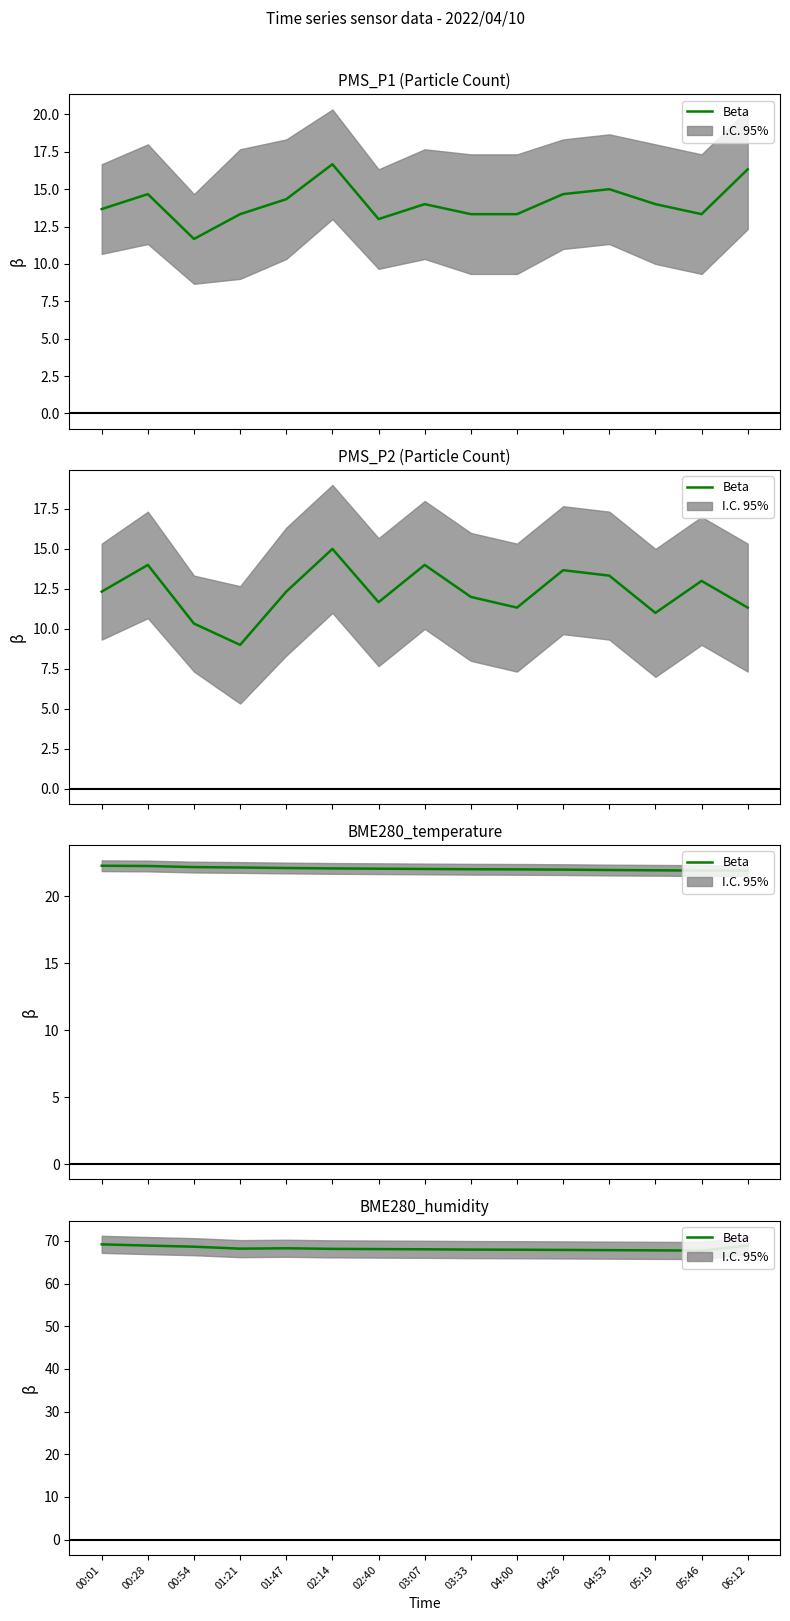

List the labels in order of value, largest first.

00:01, 00:28, 06:12, 00:54, 01:47, 01:21, 02:14, 02:40, 03:07, 03:33, 04:00, 04:26, 04:53, 05:19, 05:46